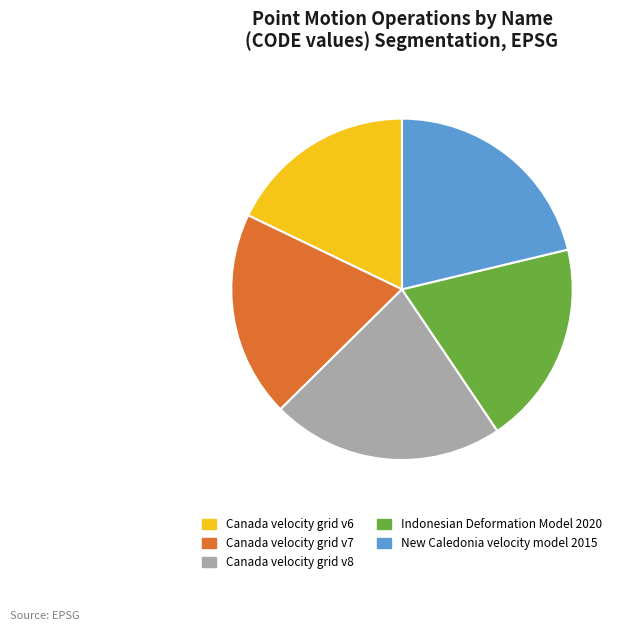

Approximately how many times larger is the value at New Caledonia velocity model 2015 compared to Canada velocity grid v6?

1.2